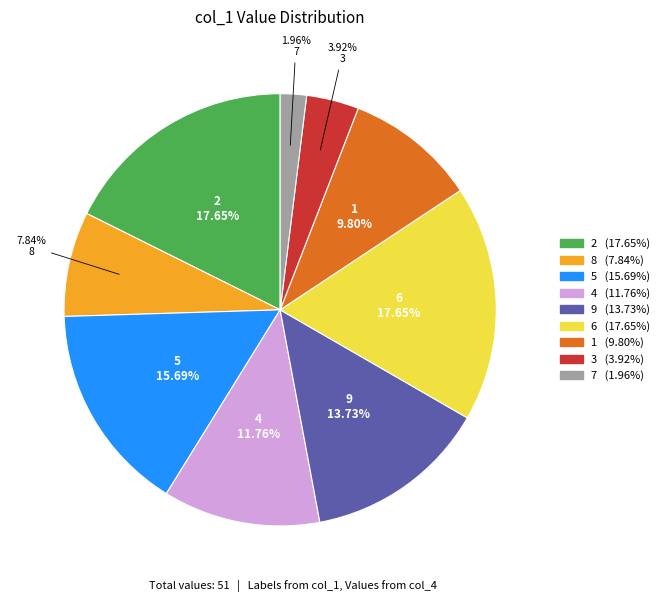

Does 5 represent more than half of the total?

No